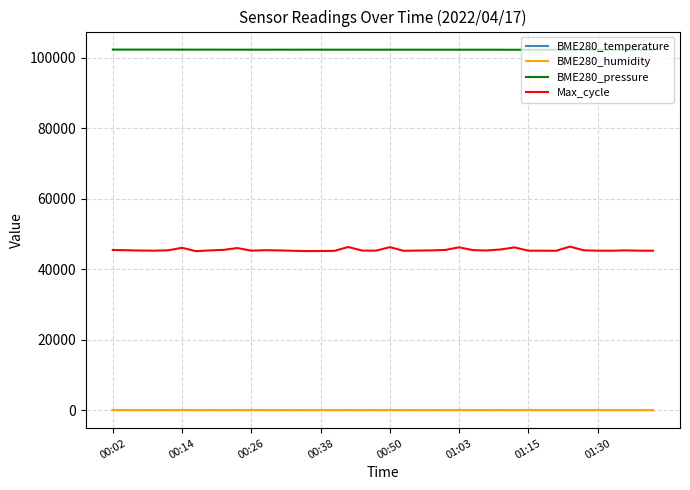

How many lines are shown in the chart?

4